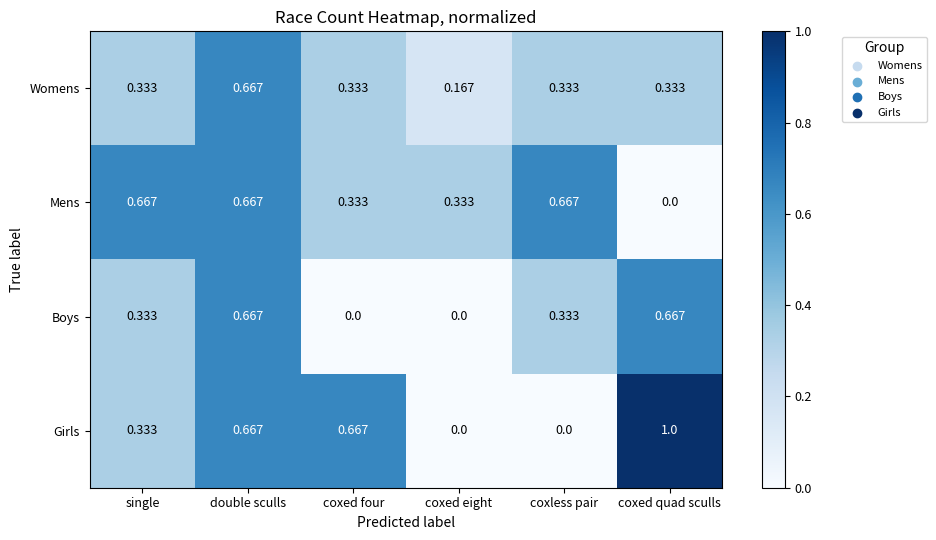

Which category has the highest value across all series?

coxed quad sculls